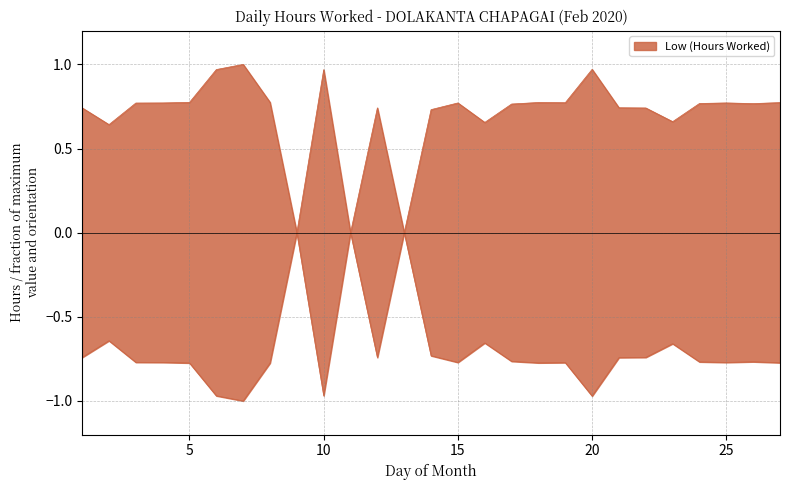

List the labels in order of value, smallest first.

9, 11, 13, 2, 16, 23, 14, 22, 1, 12, 21, 17, 26, 24, 3, 4, 15, 25, 19, 27, 18, 5, 8, 10, 6, 20, 7